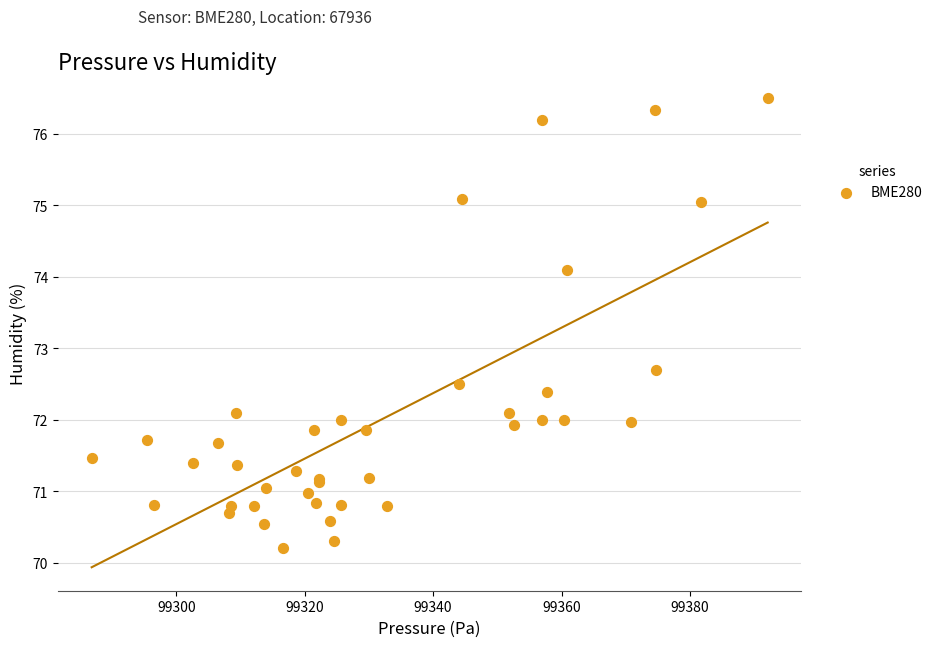

What Y value in the scatter plot is closest to 73?

72.7